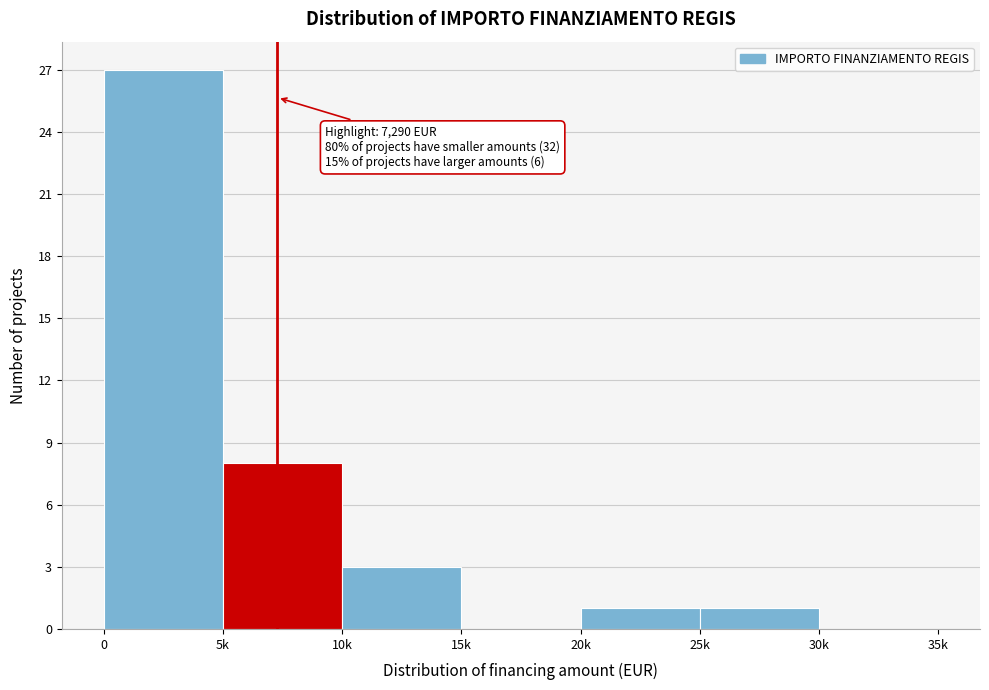

Reading right to left, transcribe all the data shown in this chart.

30k=0	25k=1	20k=1	15k=0	10k=3	5k=8	0=27